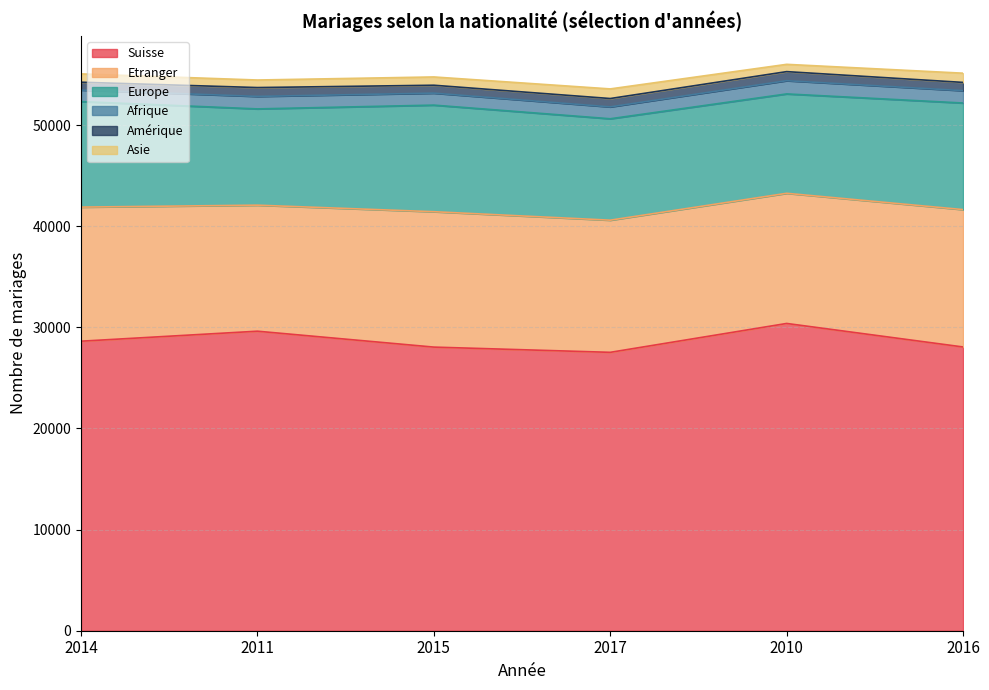

What is the sum of the Europe values at 2011 and 2014?

19957